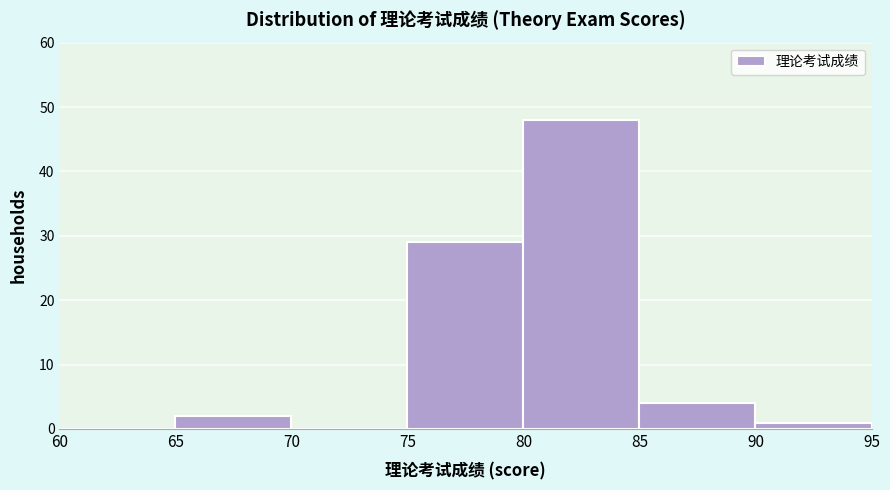

Over which range of the x-axis is the bar tallest?

80 to 85